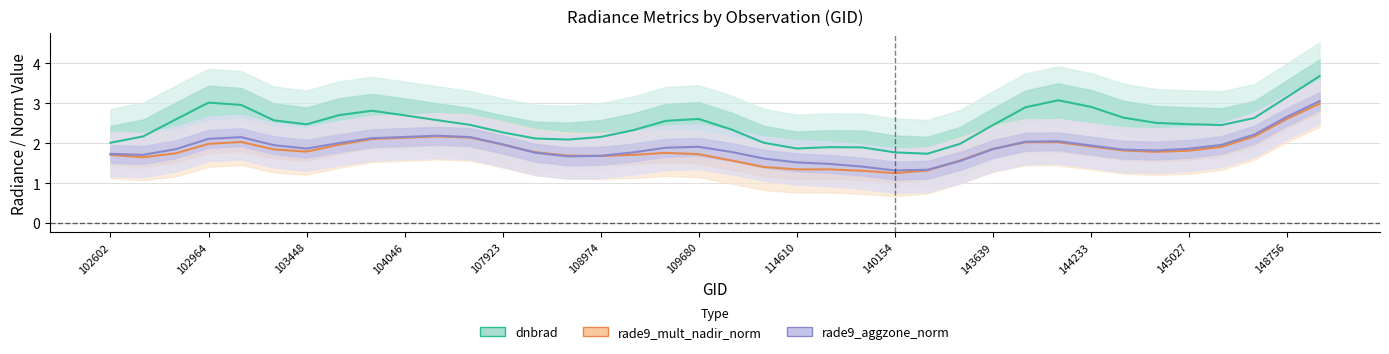

True or false: rade9_aggzone_norm has more than 0 interior local peaks.

True